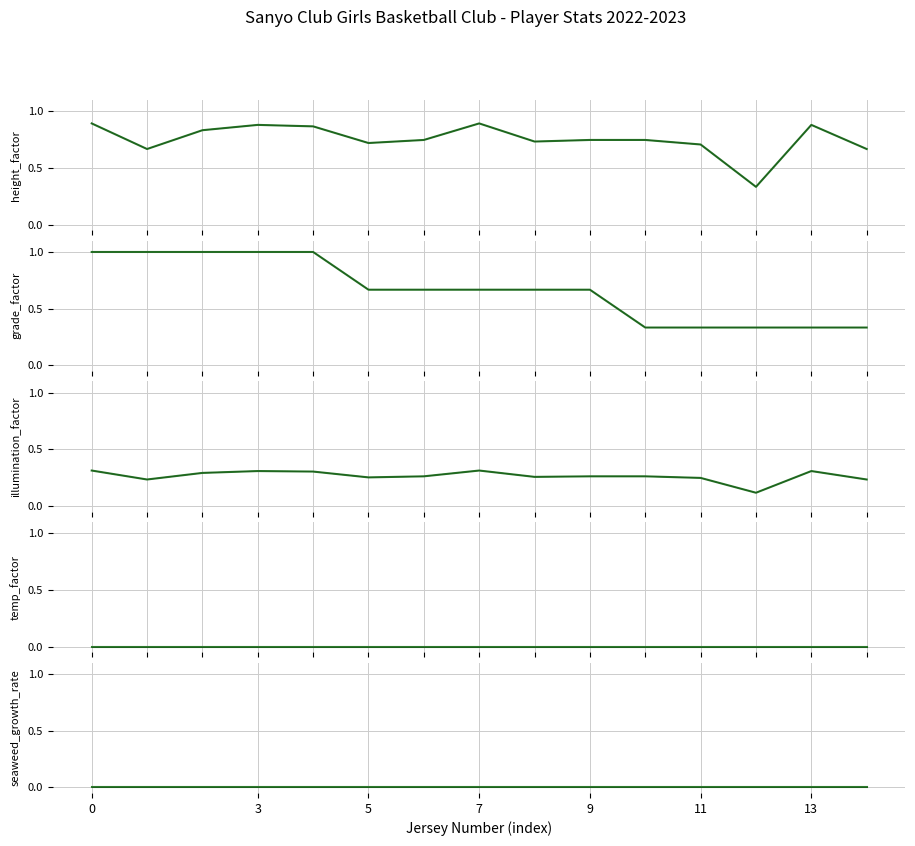

Which label corresponds to the largest value in the chart?

4